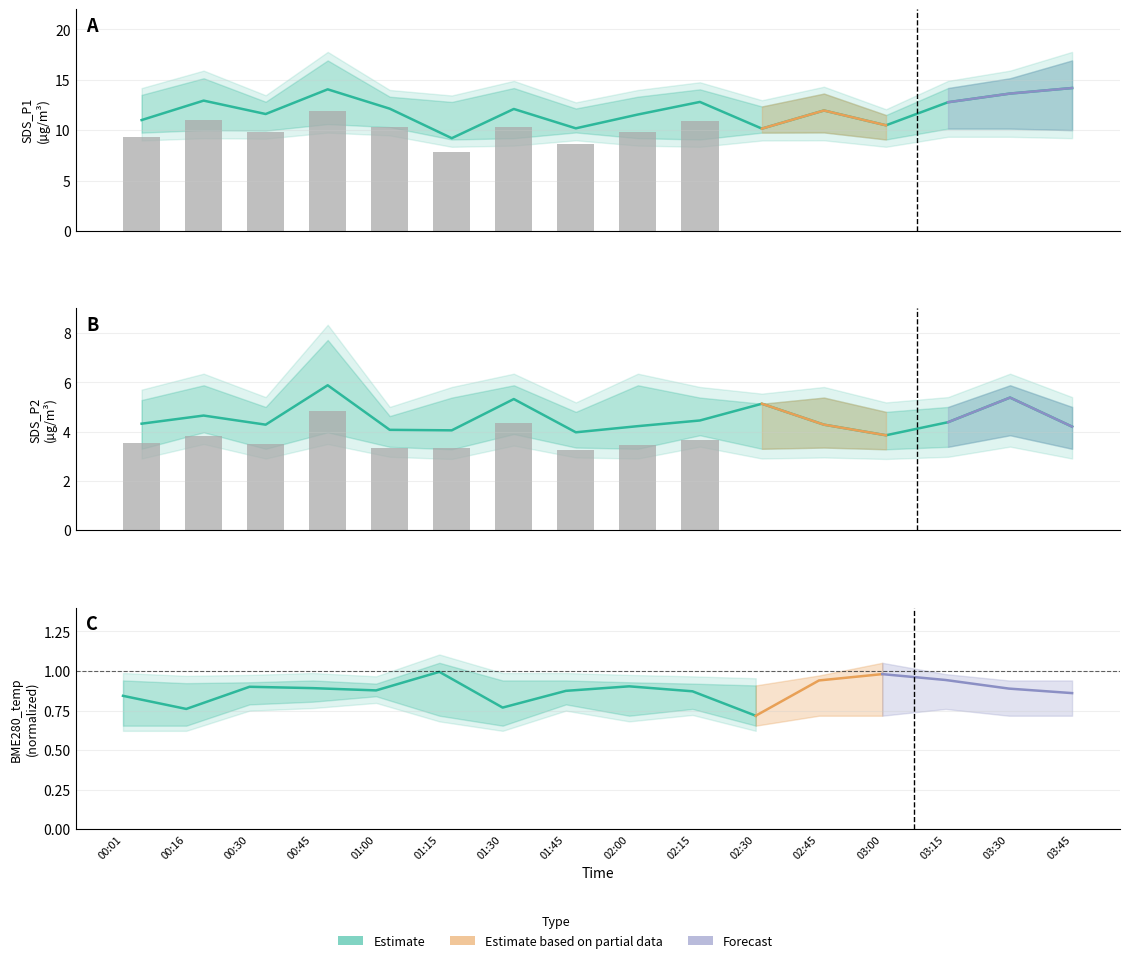

At which label is SDS_P1 closest to 11?

00:01